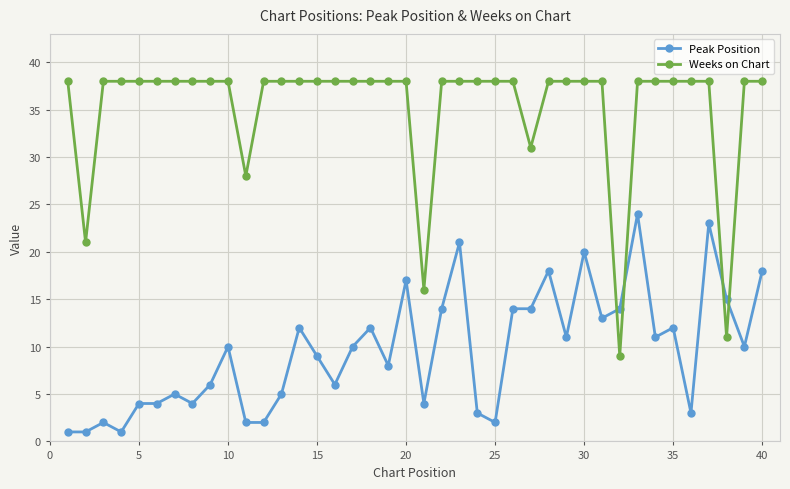

What is the maximum value for Peak Position?

24